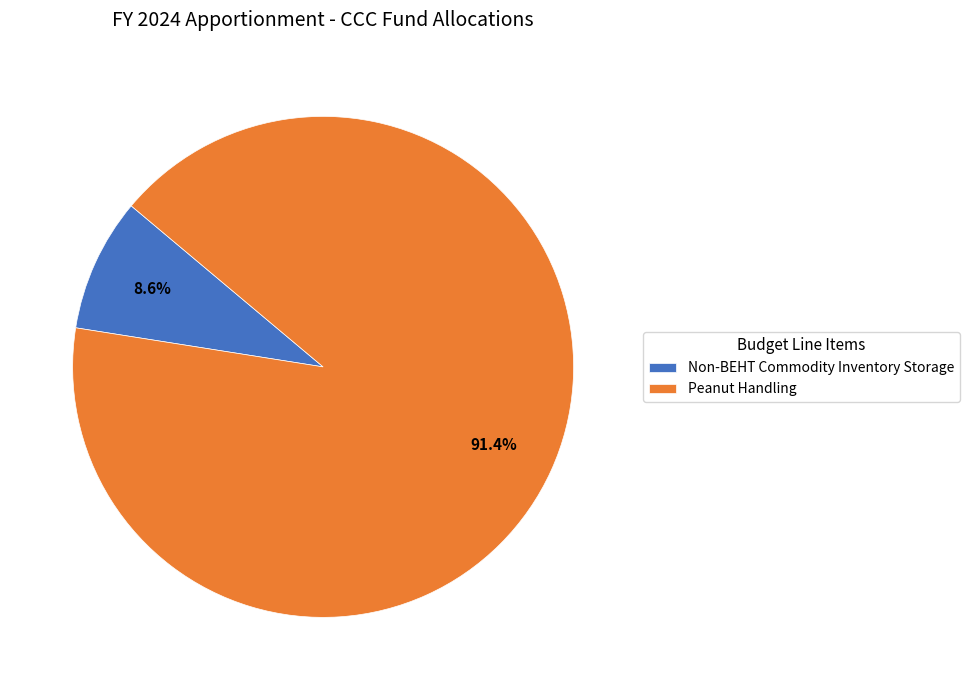

Approximately how many times larger is the value at Peanut Handling compared to Non-BEHT Commodity Inventory Storage?

10.6